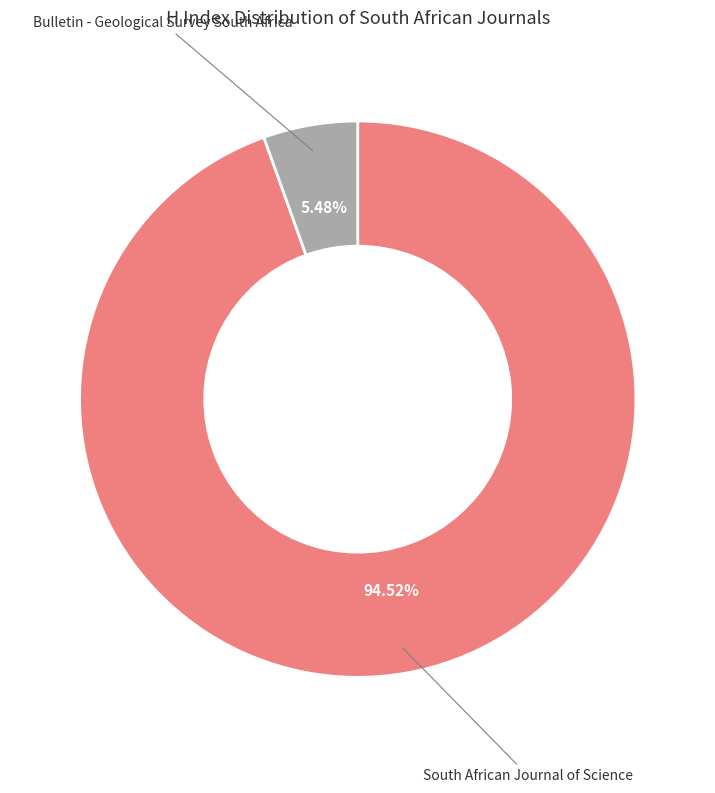

To the nearest percent, what is the difference between the largest and smallest slice percentages?

89%